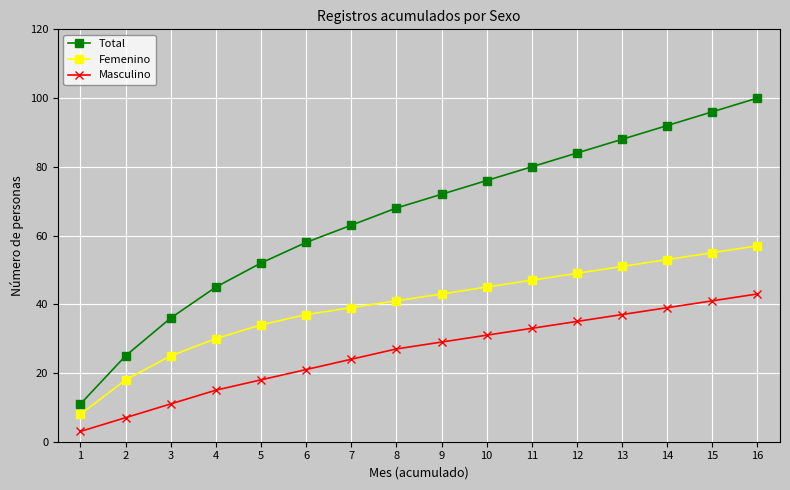

Is the value of Femenino at 8 greater than the value of Masculino at 8?

Yes